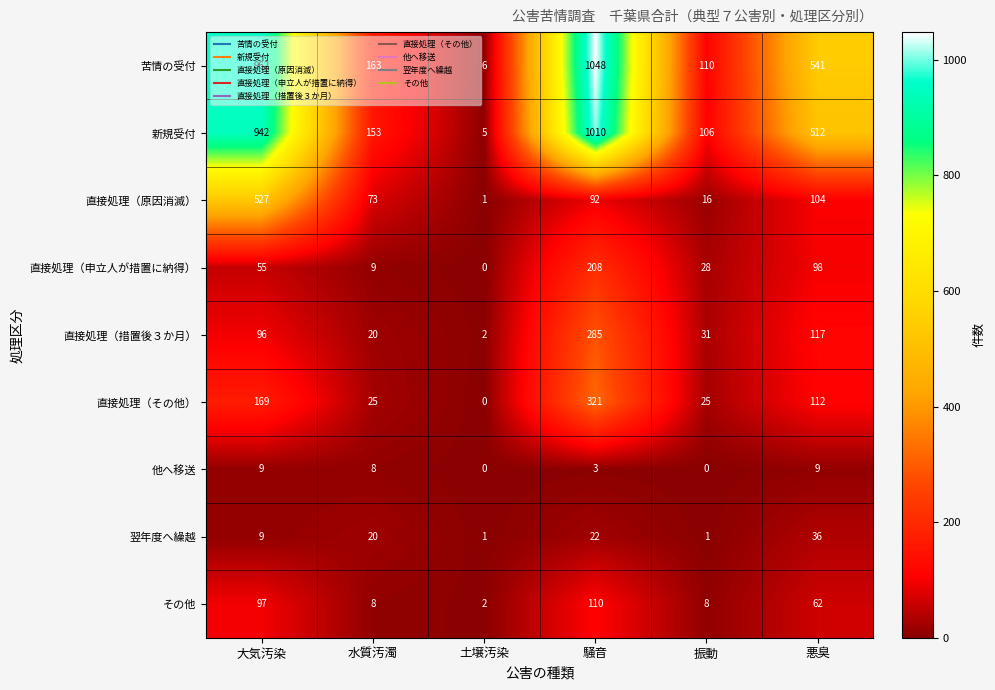

How many series are shown in this chart?

9